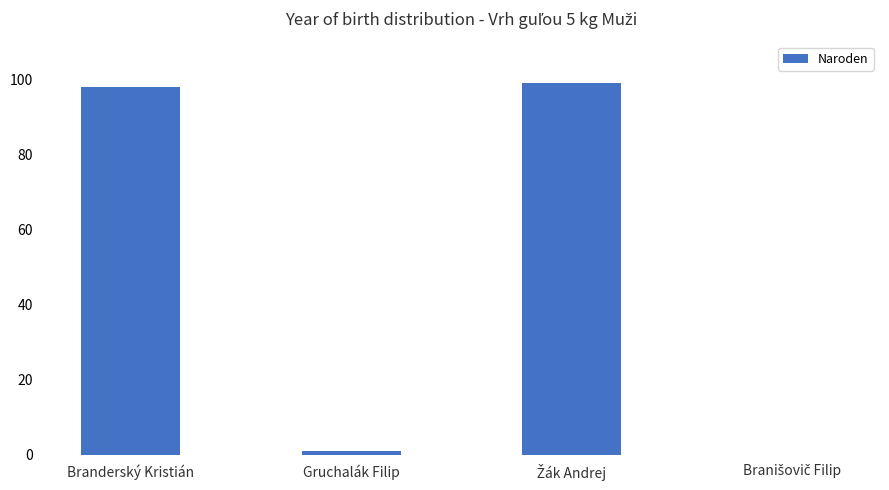

What is the greatest value displayed?

99